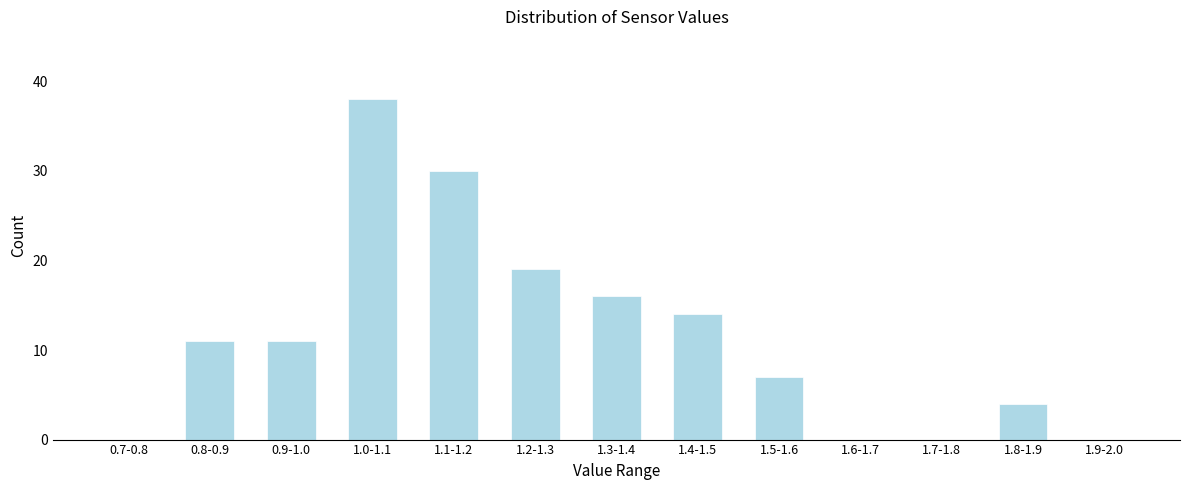

Reading right to left, list all the values displayed in this chart.

1.9-2.0=0	1.8-1.9=4	1.7-1.8=0	1.6-1.7=0	1.5-1.6=7	1.4-1.5=14	1.3-1.4=16	1.2-1.3=19	1.1-1.2=30	1.0-1.1=38	0.9-1.0=11	0.8-0.9=11	0.7-0.8=0